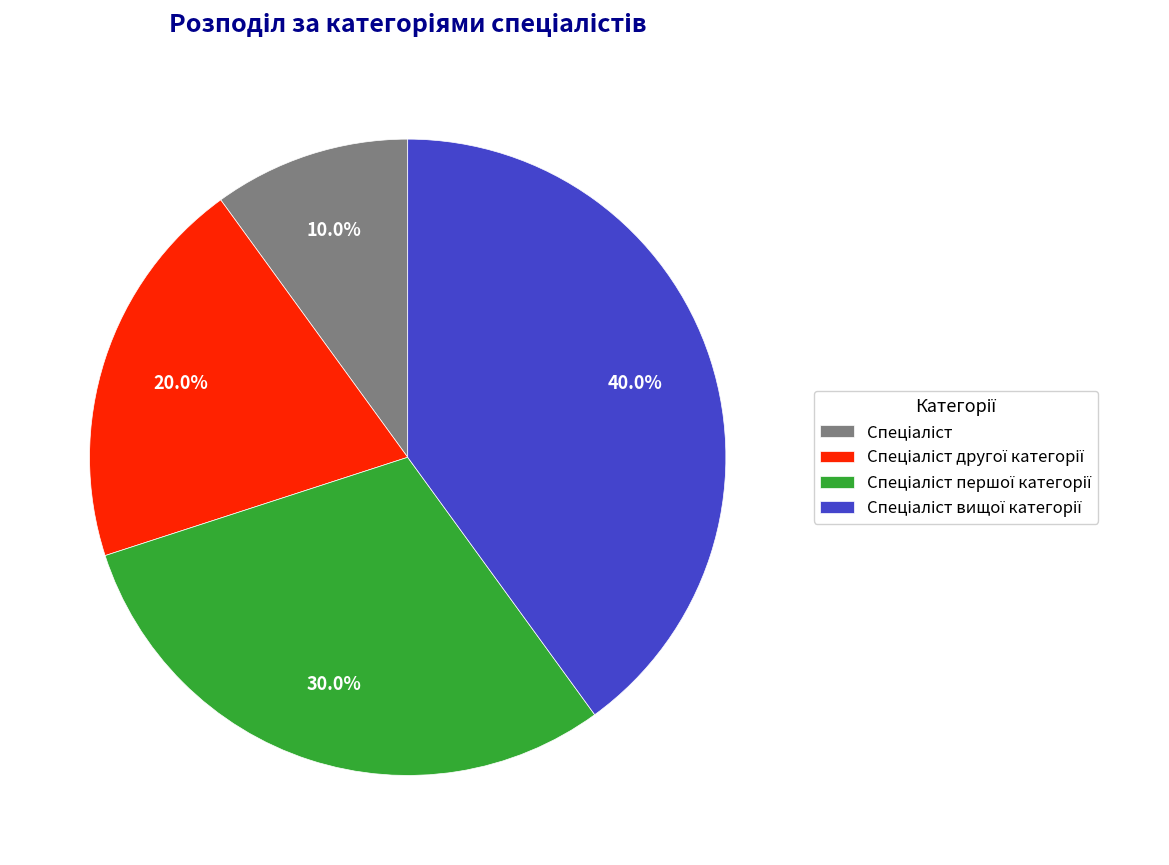

Is there any slice that represents more than half of the pie?

No